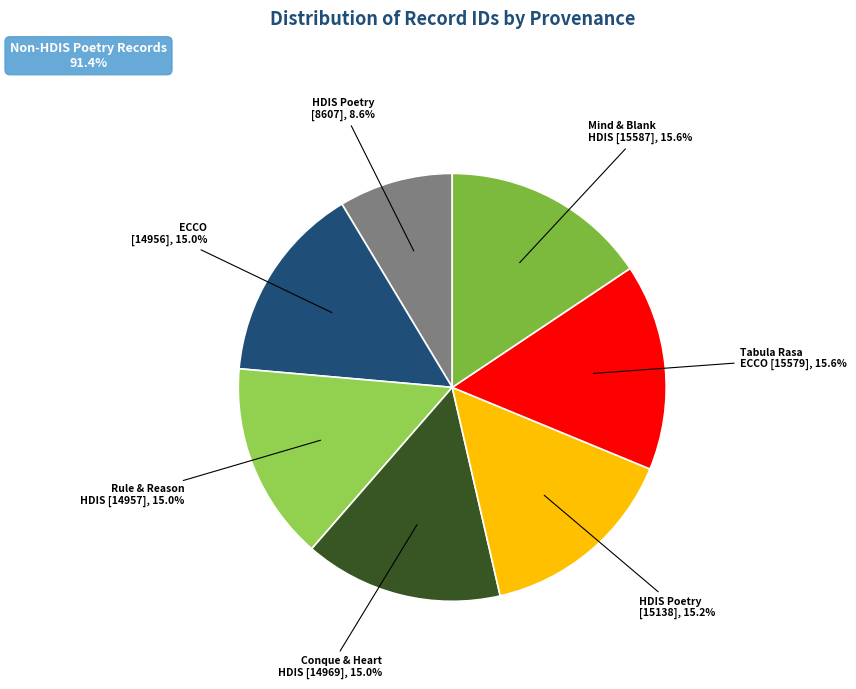

Which has a higher value, Tabula Rasa ECCO [15579], 15.6% or Rule & Reason HDIS [14957], 15.0%?

Tabula Rasa ECCO [15579], 15.6%